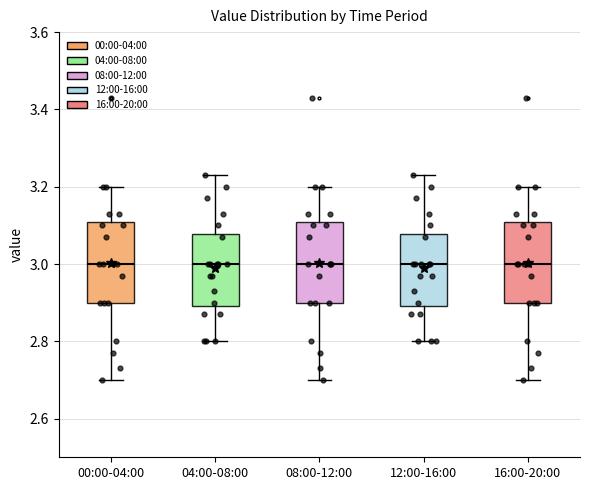

Reading left to right, read every box against the y-axis: the position of its median line, the range the box covers, and the ends of its whiskers. The values are not printed on the chart, so give them approximately, as read against the axis.

00:00-04:00: median 3.00, box 2.90 to 3.10, whiskers 2.70 to 3.20
04:00-08:00: median 3.00, box 2.90 to 3.08, whiskers 2.80 to 3.24
08:00-12:00: median 3.00, box 2.90 to 3.10, whiskers 2.70 to 3.20
12:00-16:00: median 3.00, box 2.90 to 3.08, whiskers 2.80 to 3.24
16:00-20:00: median 3.00, box 2.90 to 3.10, whiskers 2.70 to 3.20